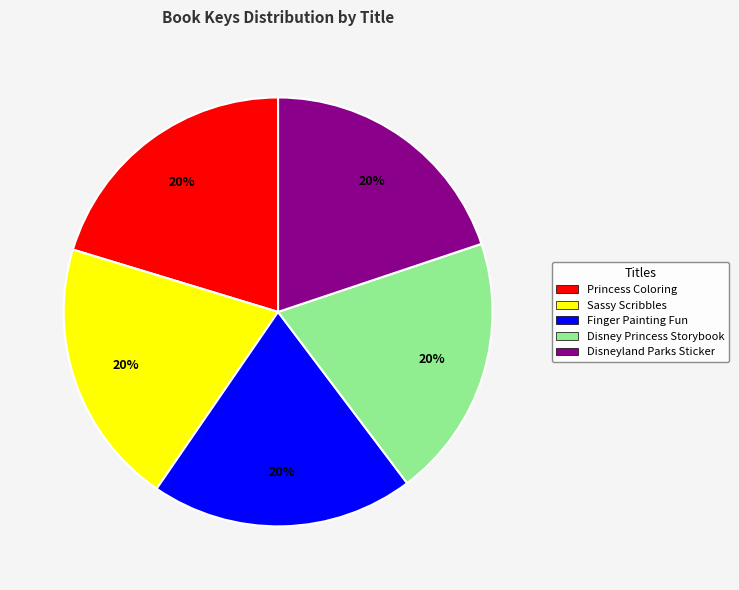

Is the sum of Princess Coloring and Disney Princess Storybook greater than half?

No